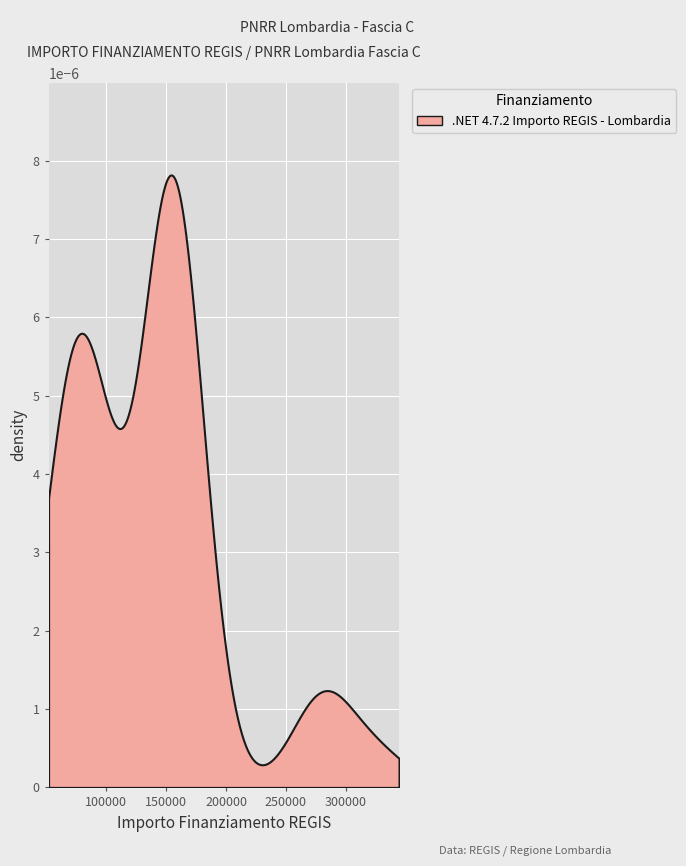

What is the average value?

137853